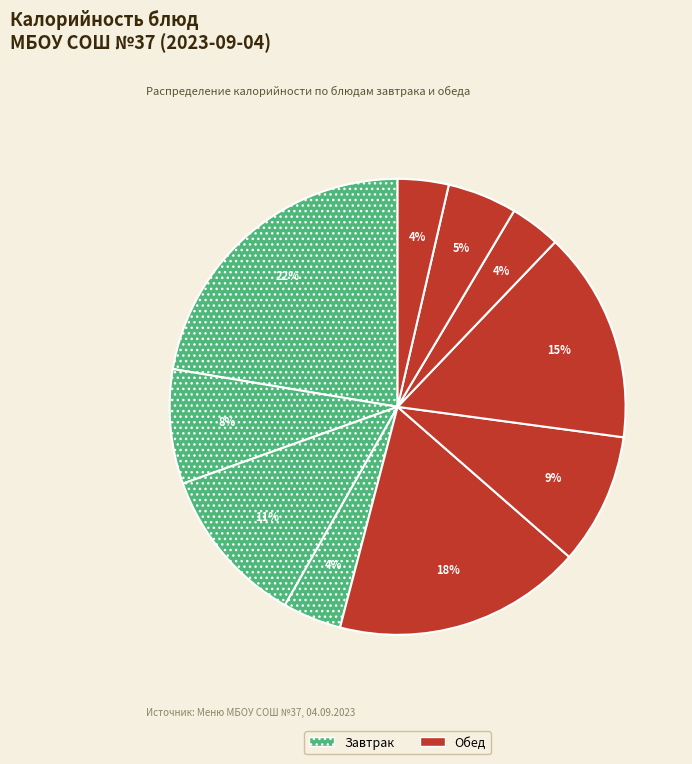

How many segments does this pie chart have?

10